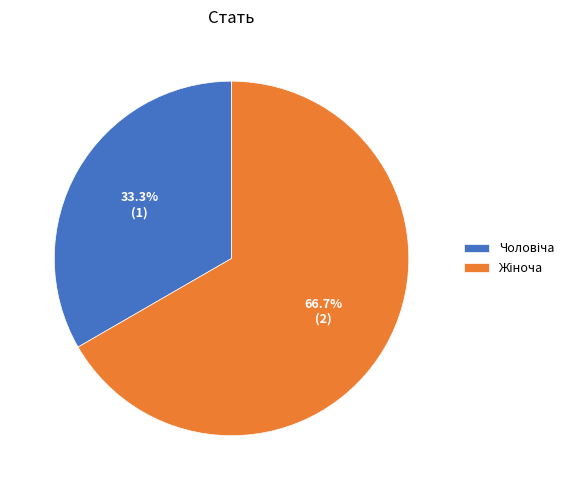

Is there a majority slice in this chart?

Yes